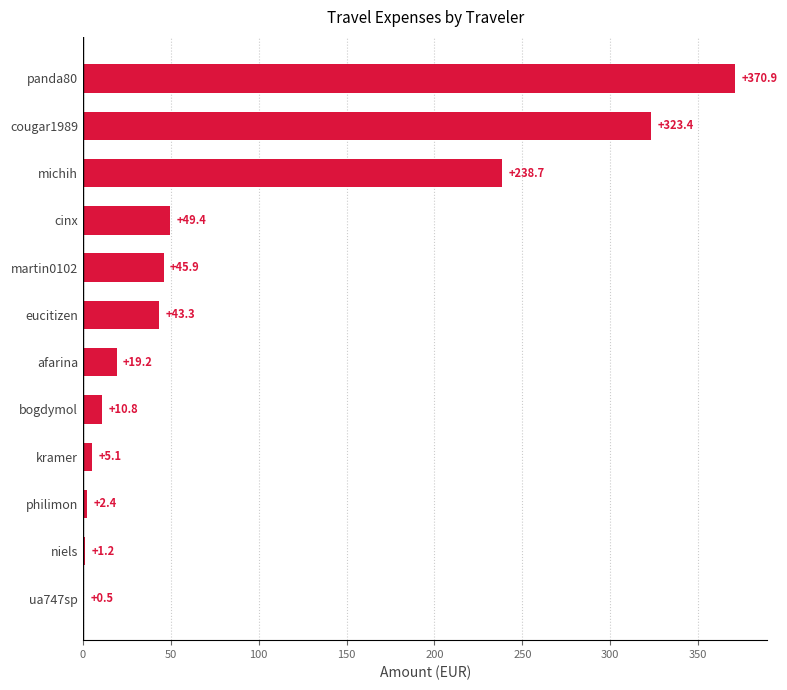

What is the approximate value at michih?

238.7